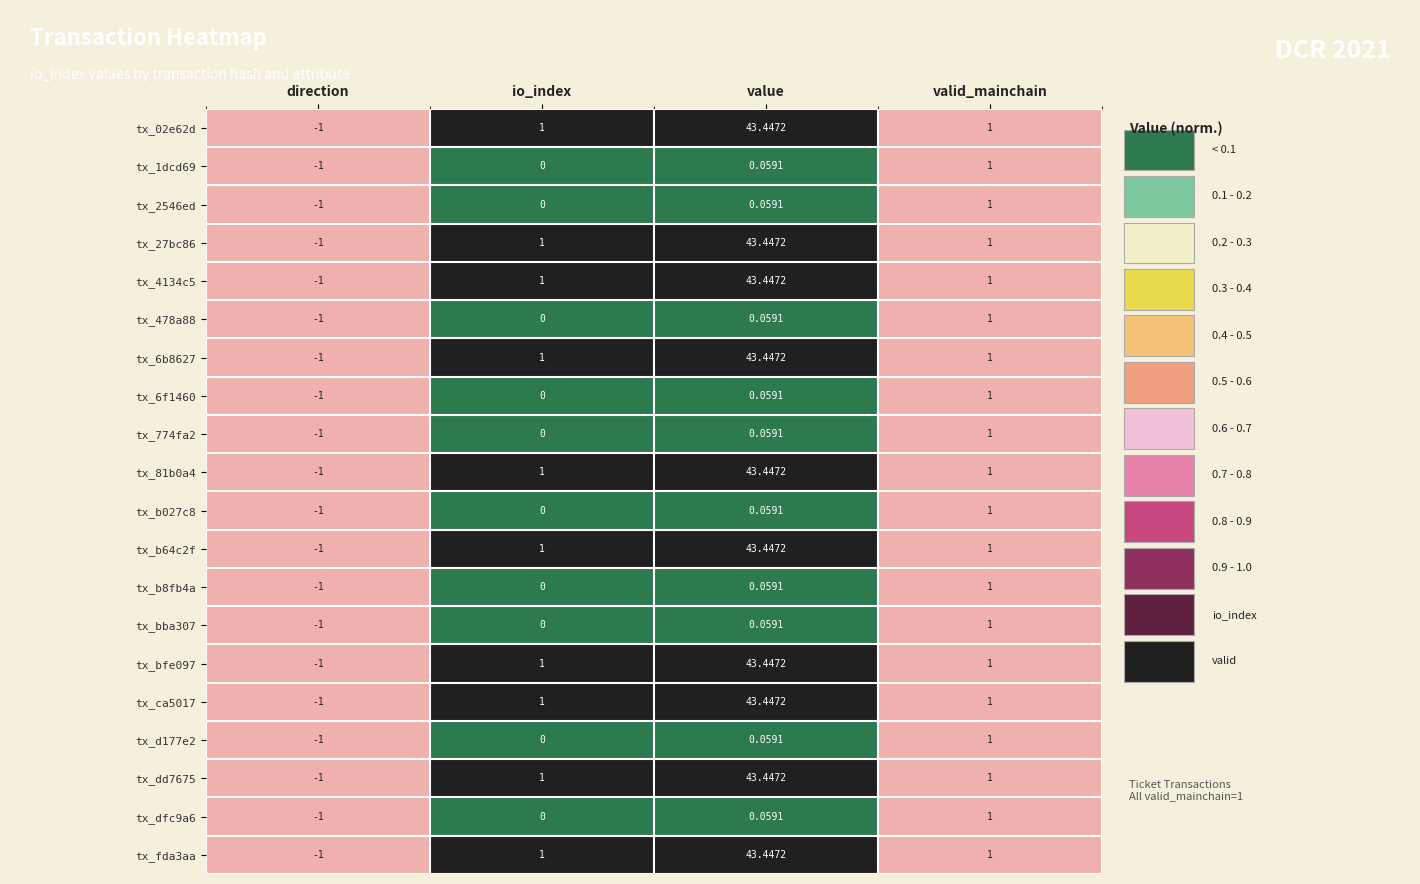

Is the value of tx_1dcd69 at direction greater than the value of tx_774fa2 at value?

No